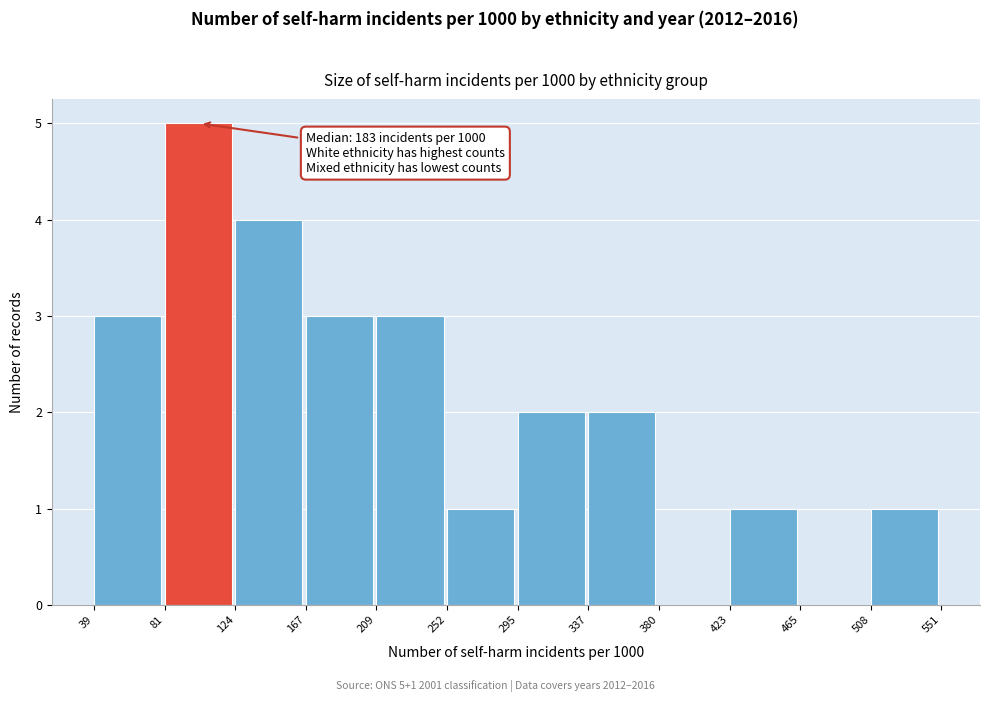

Which range on the x-axis has the tallest bar?

81 to 124